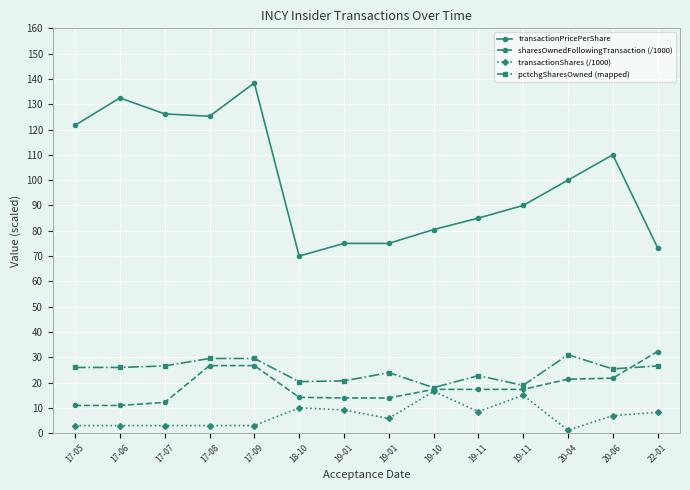

Rank the series at 20-06 from lowest to highest value.

transactionShares (/1000), sharesOwnedFollowingTransaction (/1000), pctchgSharesOwned (mapped), transactionPricePerShare